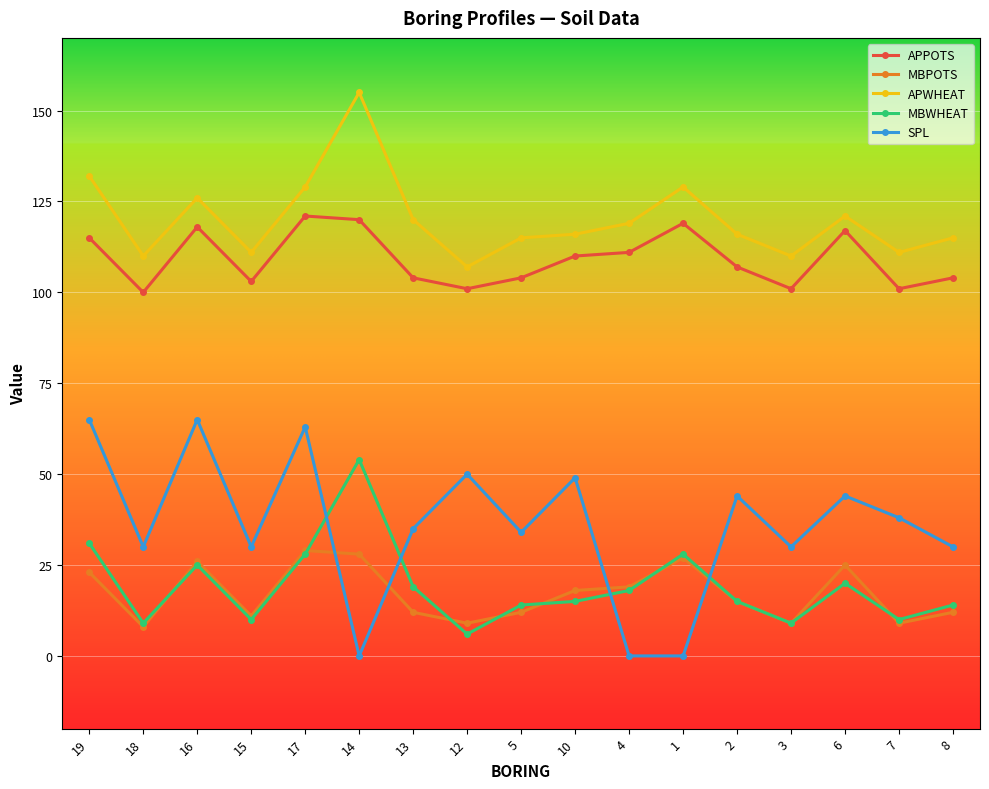

How many categories are shown in the chart?

17